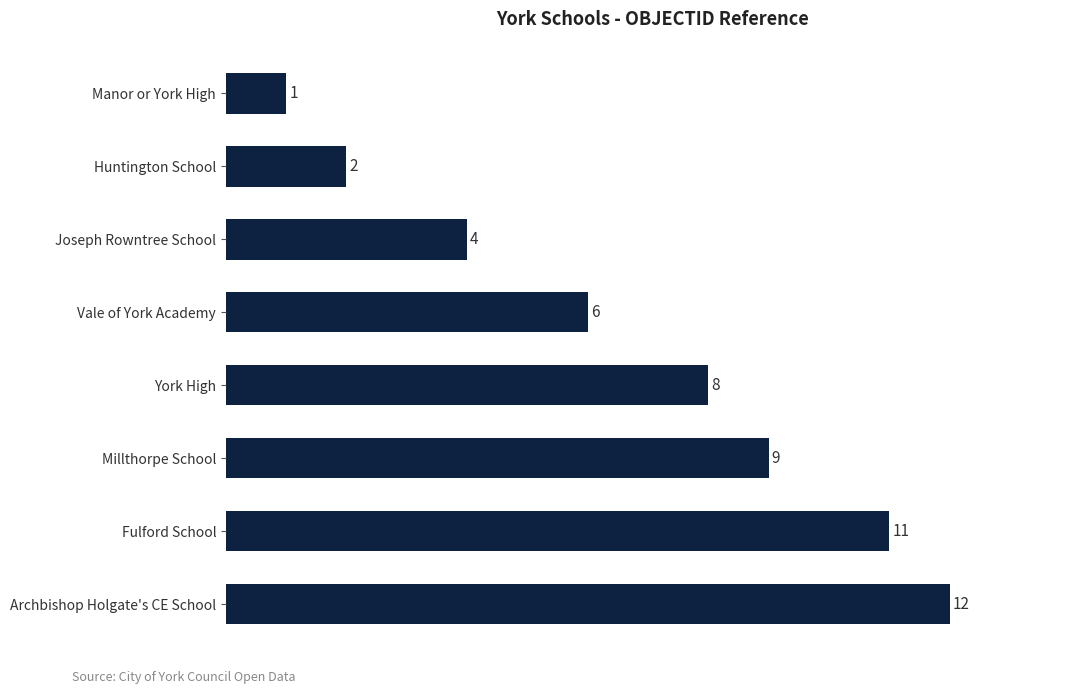

Are the bars grouped side by side (vs. stacked)?

No